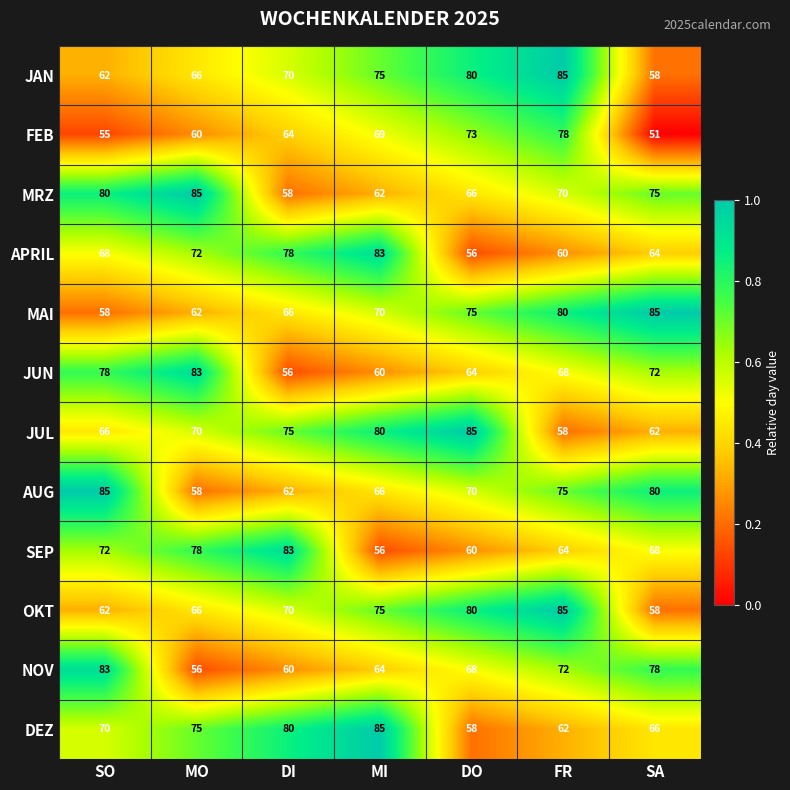

Count the number of data series in this chart.

12